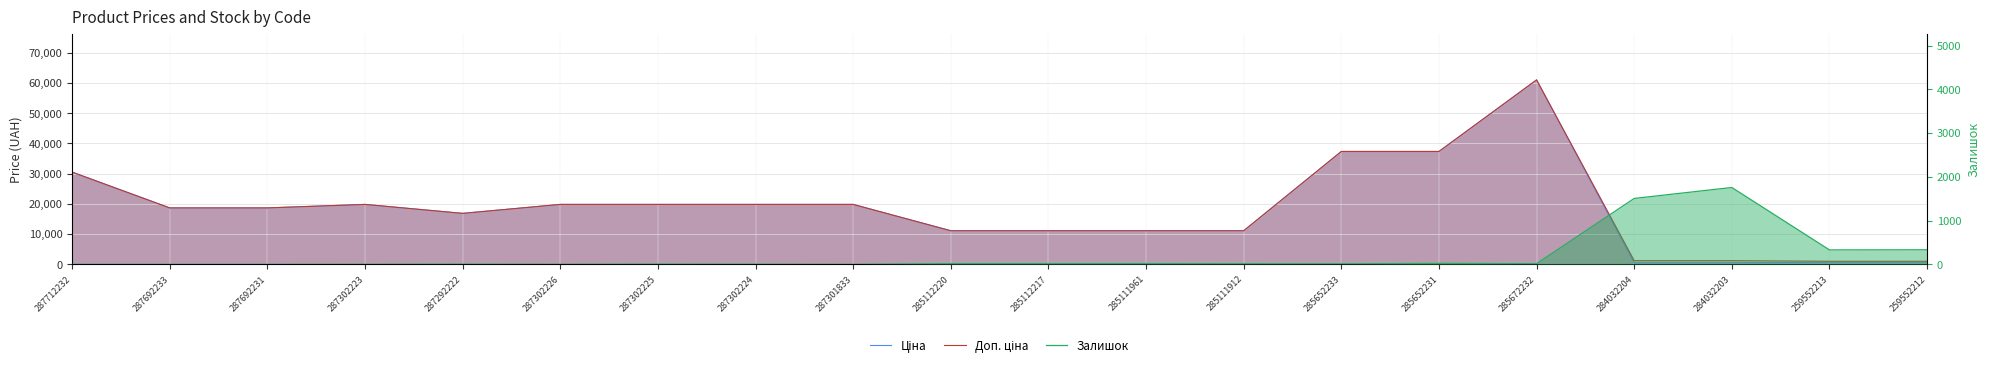

What is the average value of the Доп. ціна series?

18426.4